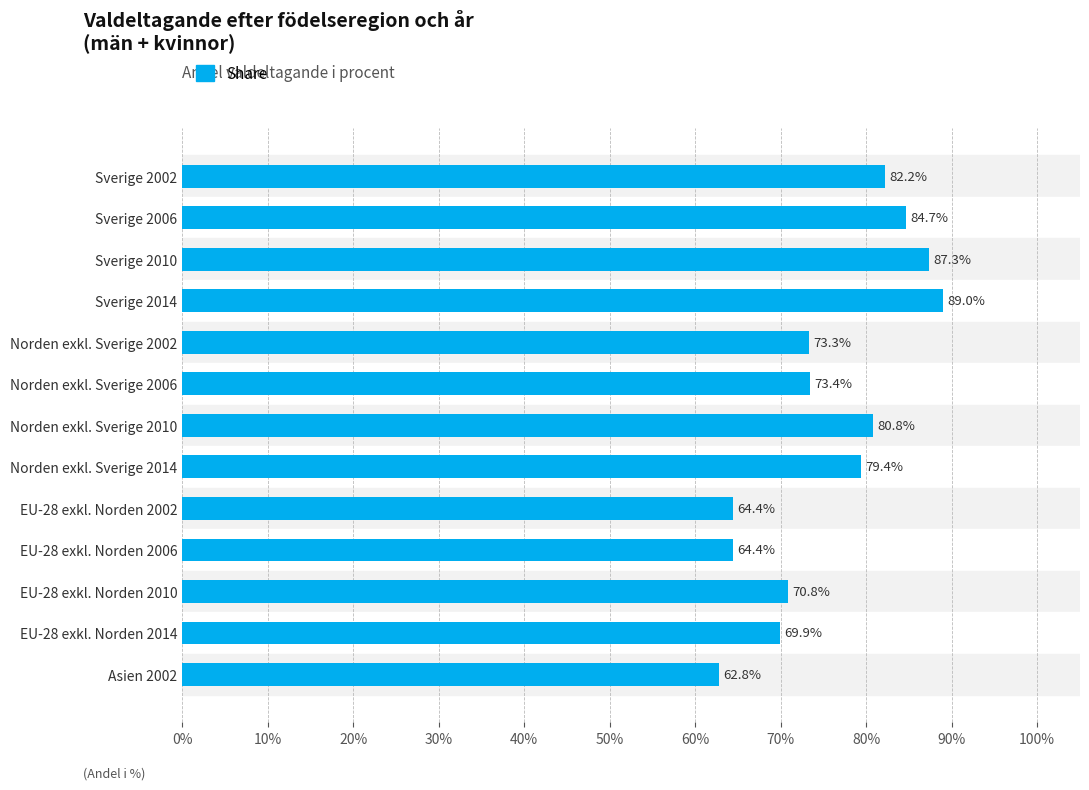

Does the chart contain stacked bars?

No